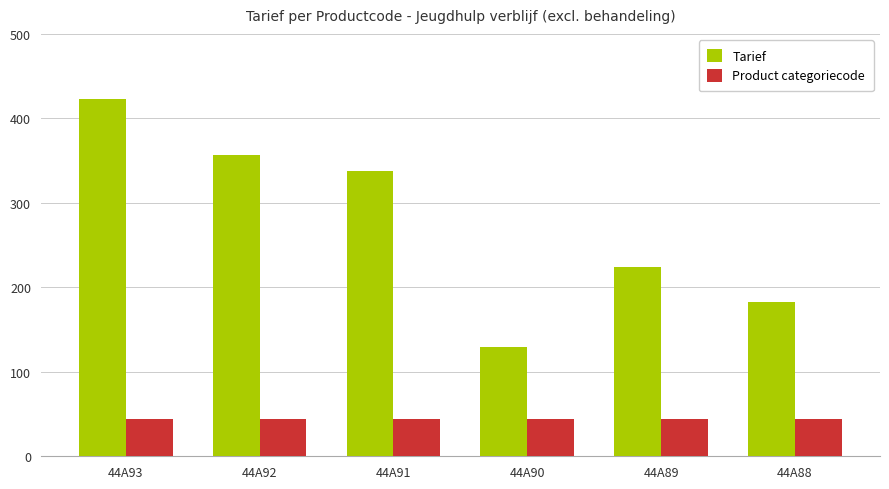

Which series has the largest total across all categories?

Tarief